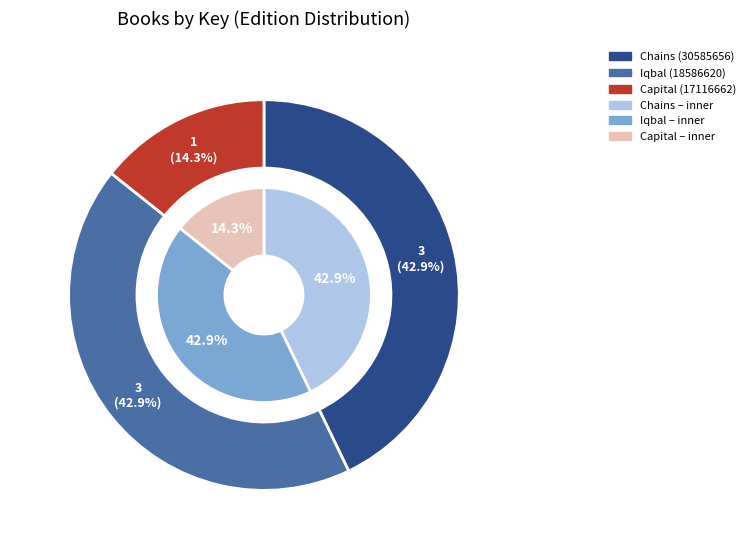

What is the total percentage of Chains (30585656) and Iqbal (18586620)?

74.2%